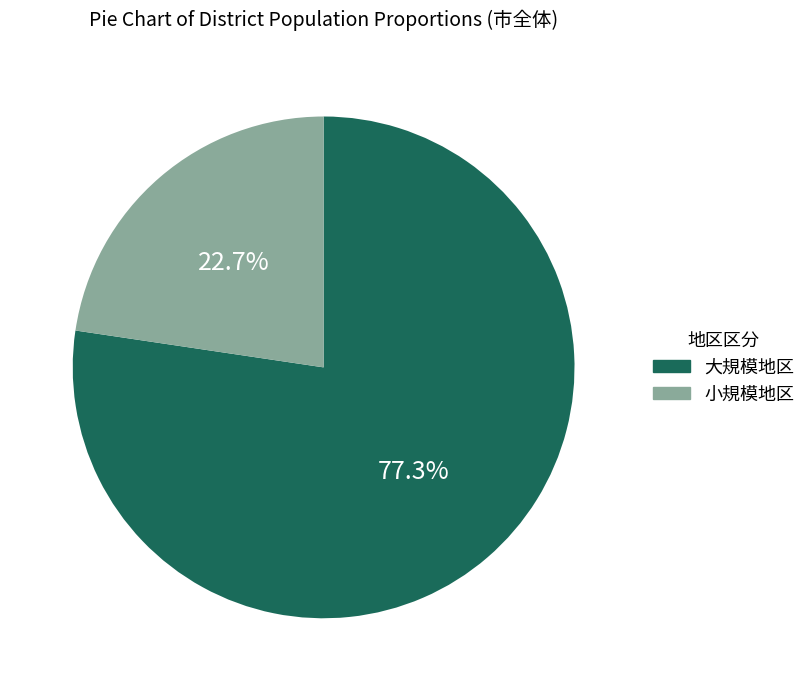

To the nearest percent, what is the difference between the largest and smallest slice percentages?

55%